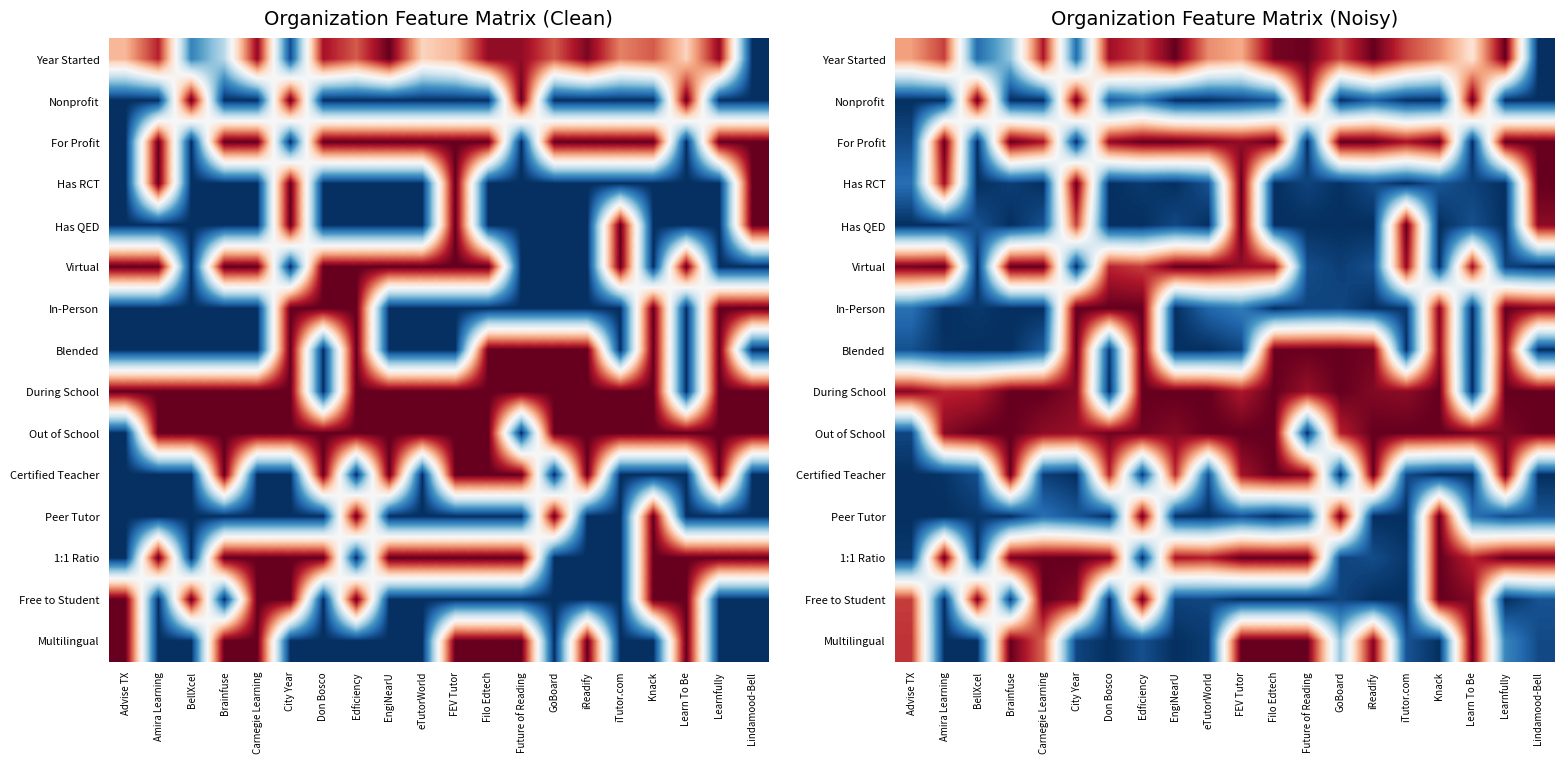

What is the highest value of the Nonprofit series?

1.0